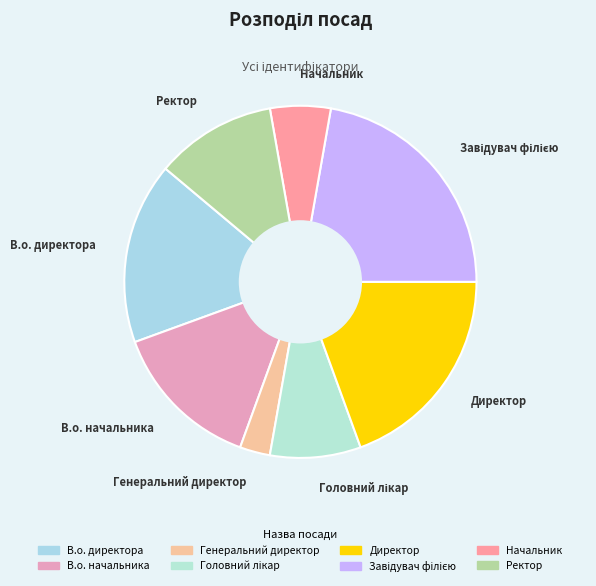

What is the smallest slice in the pie chart?

Генеральний директор